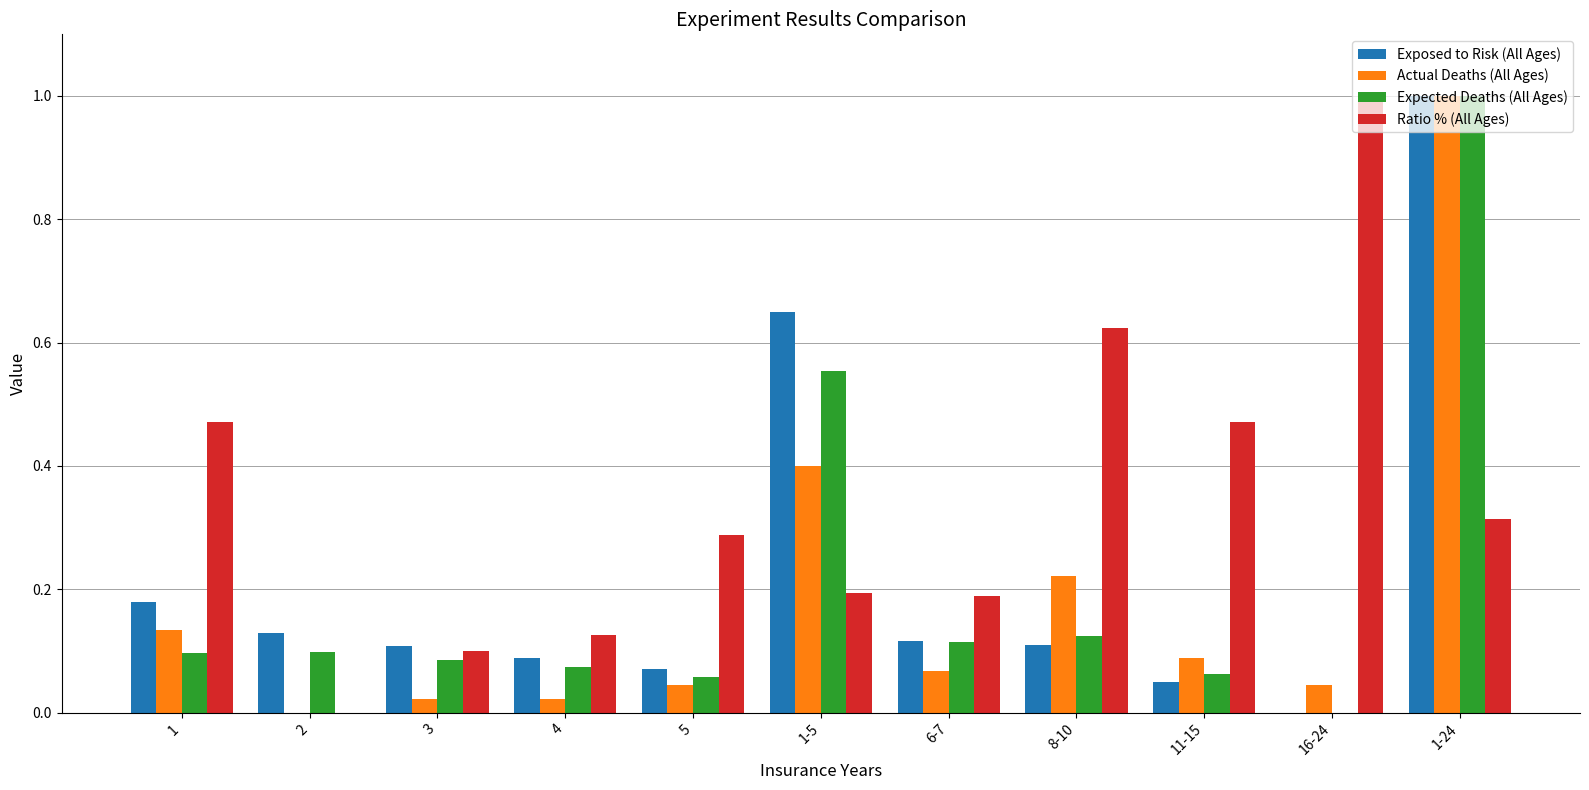

What is the sum of all Ratio % (All Ages) values?

3.8